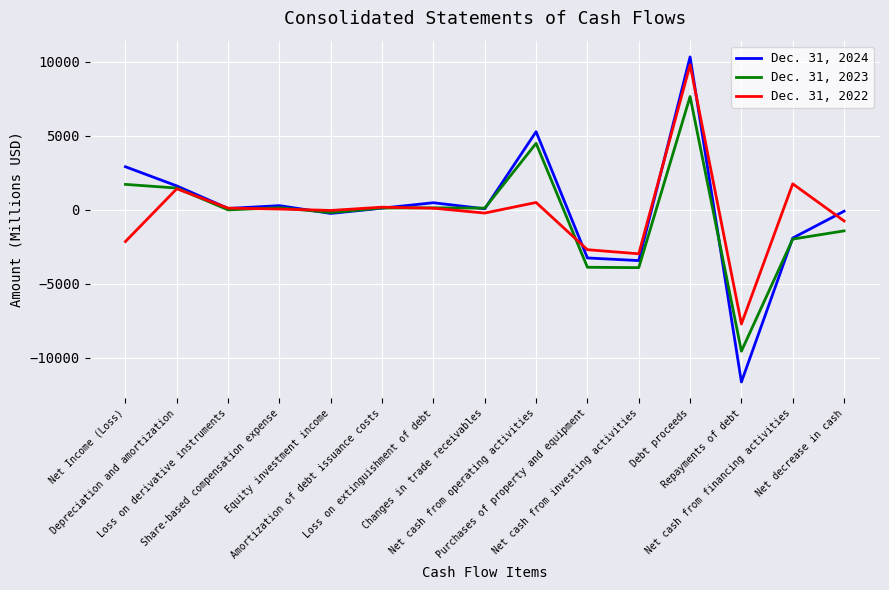

Which series has the widest spread of values?

Dec. 31, 2024